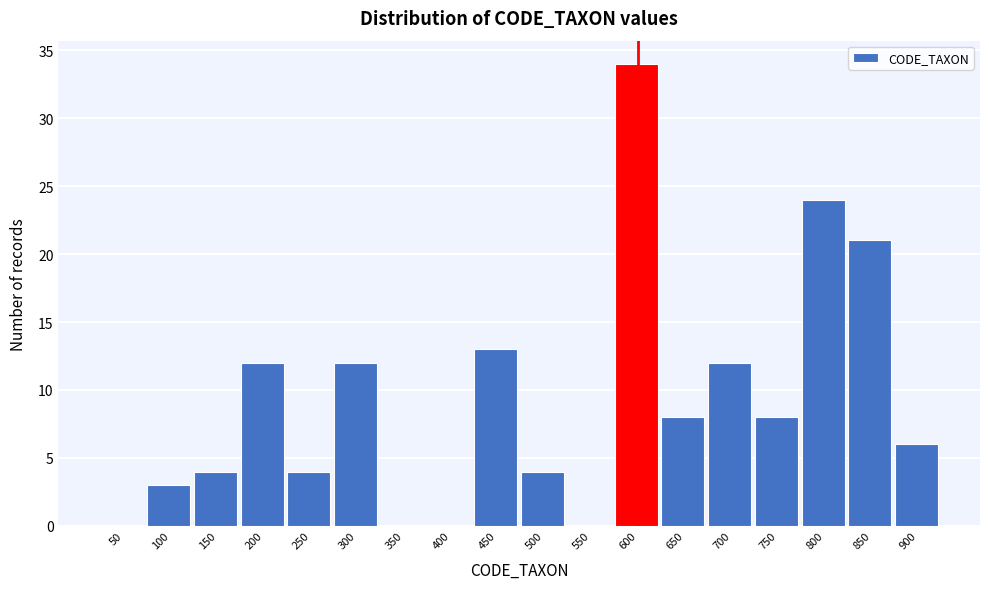

Reading left to right, what are all the values shown in this chart?

50=0	100=3	150=4	200=12	250=4	300=12	350=0	400=0	450=13	500=4	550=0	600=34	650=8	700=12	750=8	800=24	850=21	900=6